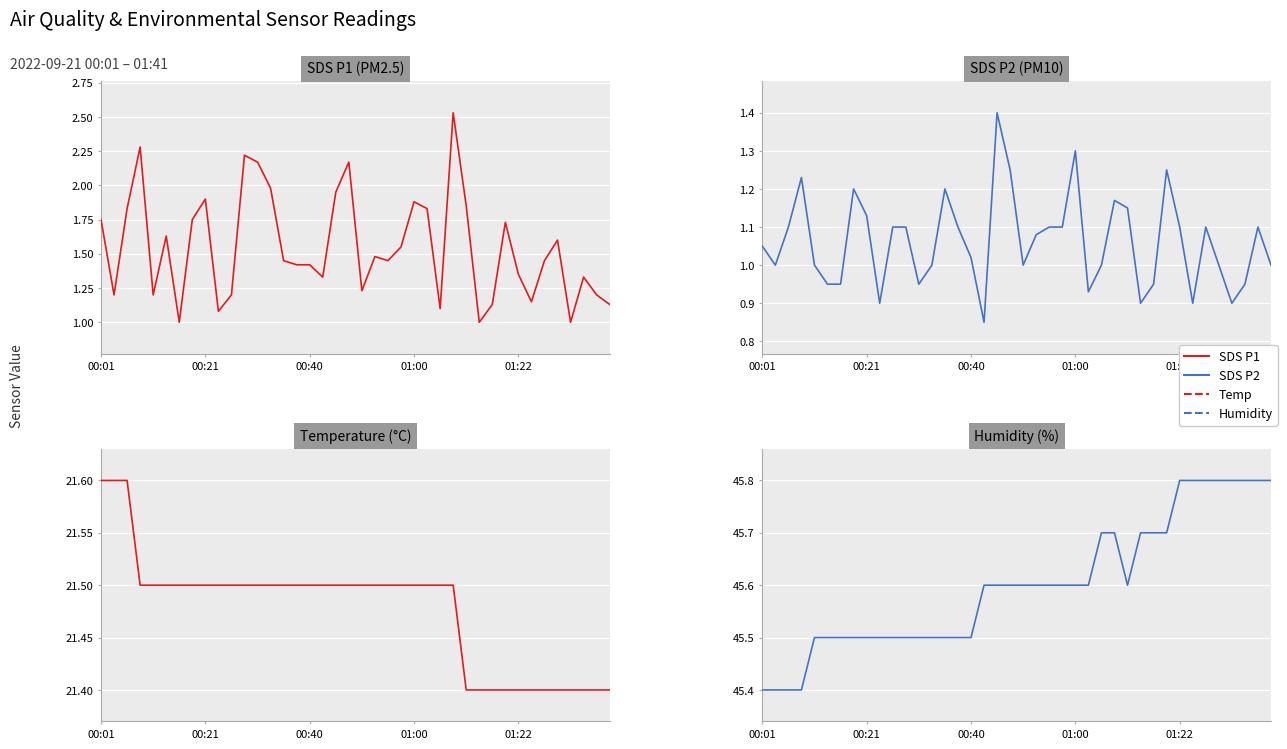

How many lines are shown in the chart?

4